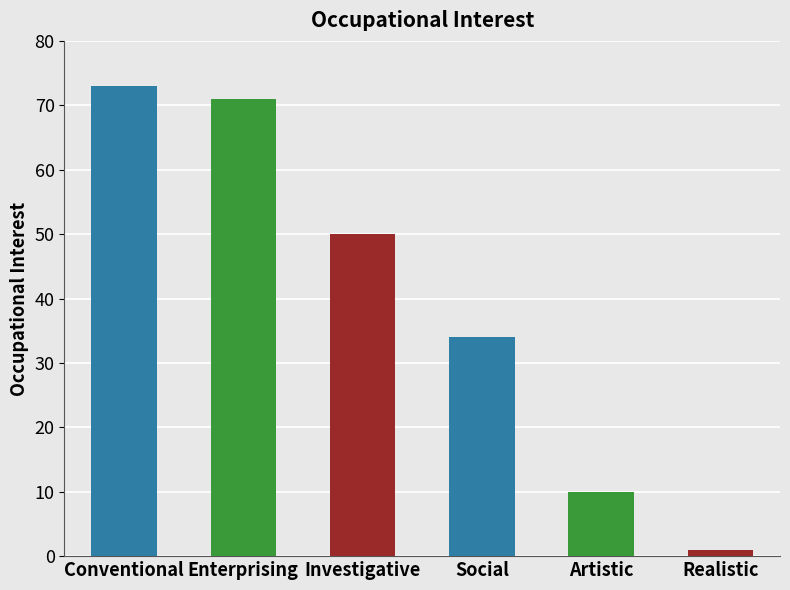

List the labels in order of value, smallest first.

Realistic, Artistic, Social, Investigative, Enterprising, Conventional